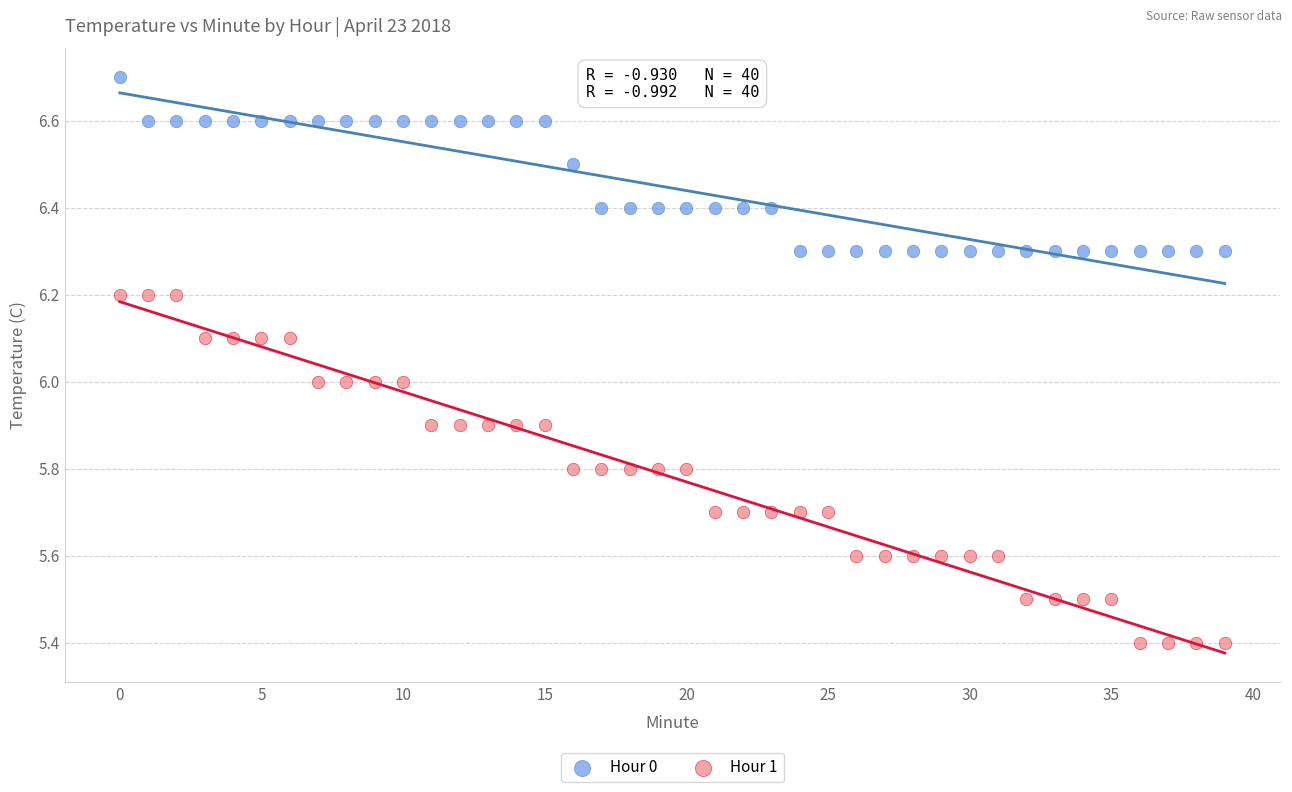

Across all data points, what is the range of Y values (max minus min)?

1.3